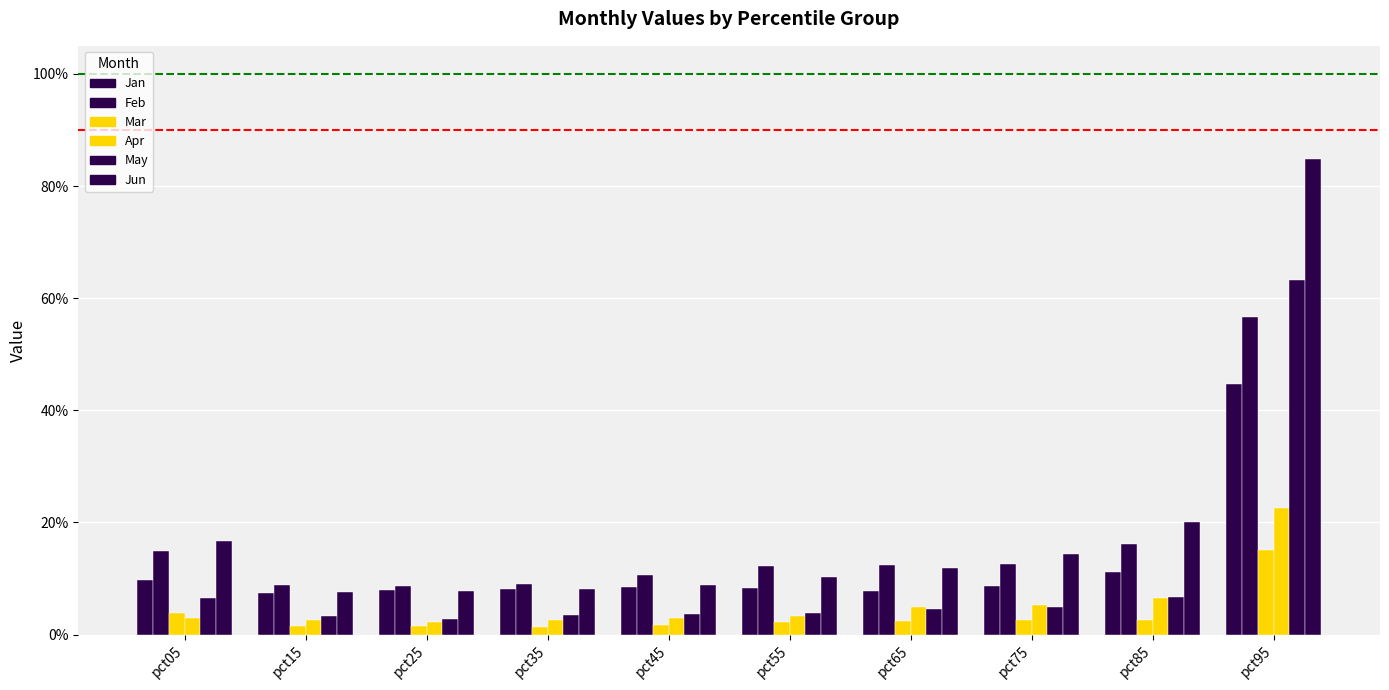

Does the chart contain stacked bars?

No